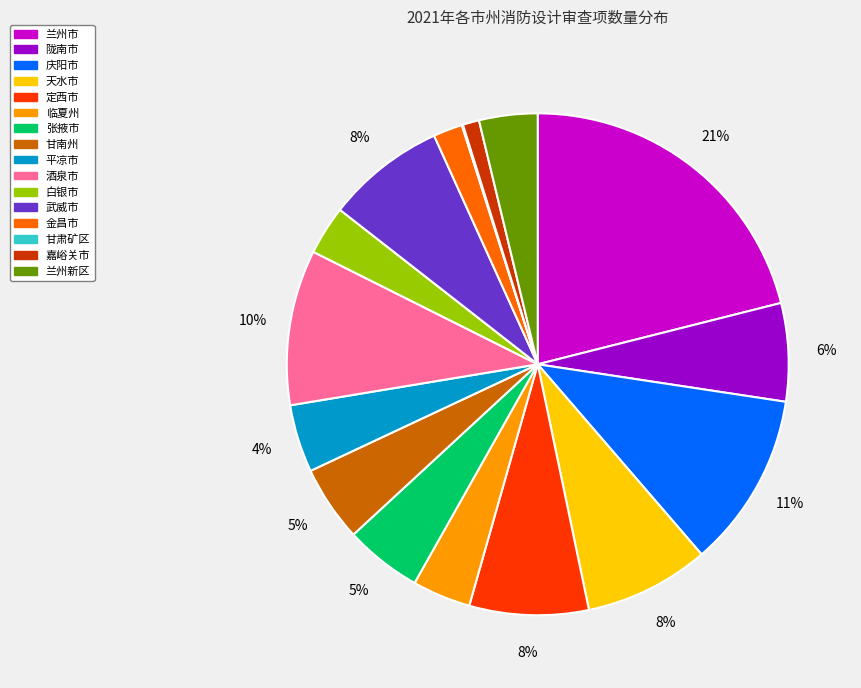

True or false: 陇南市 accounts for 1% of the total.

False